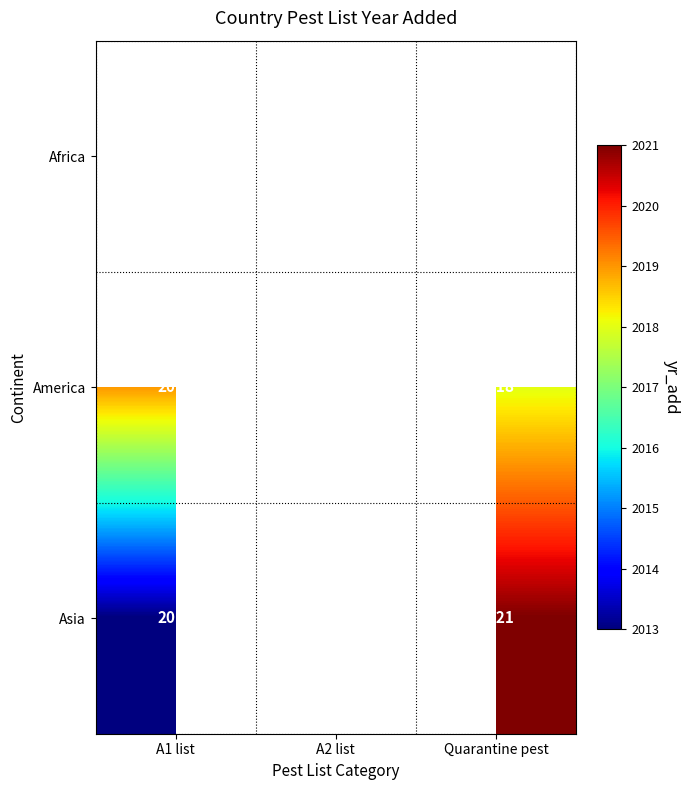

What is the smallest value displayed?

2013.0